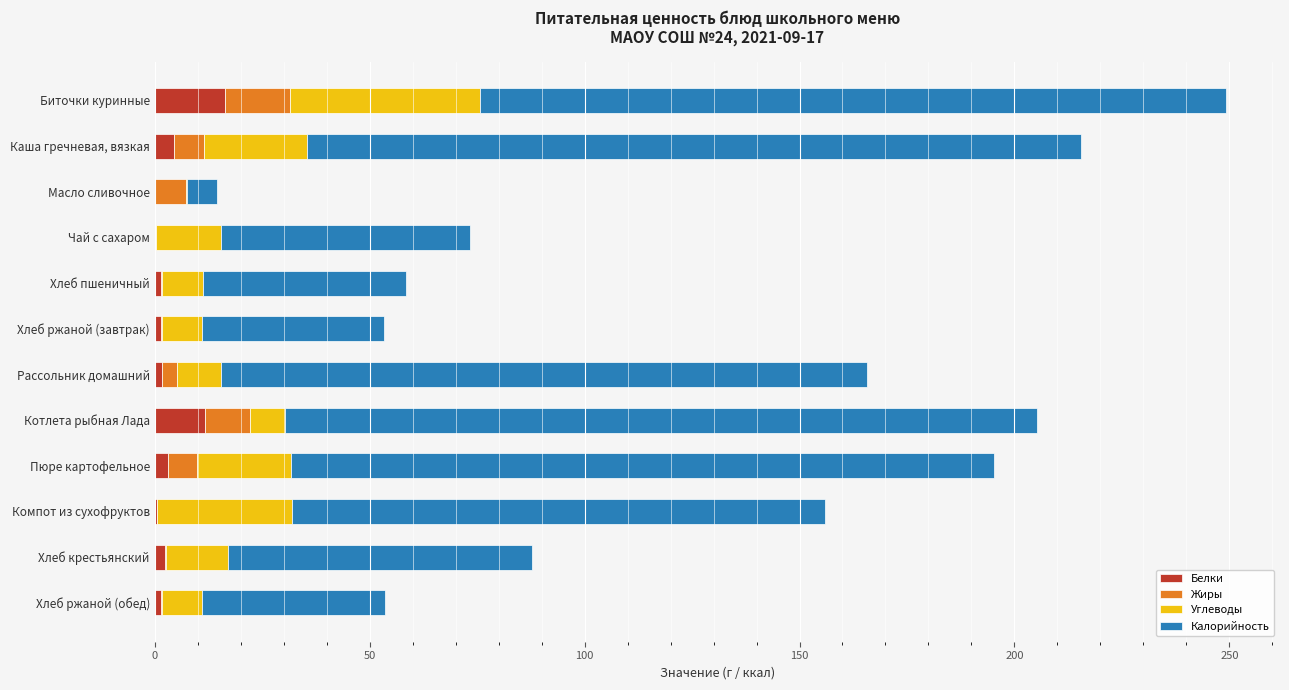

The Белки series shows 16.3 at Биточки куринные. True or false?

True